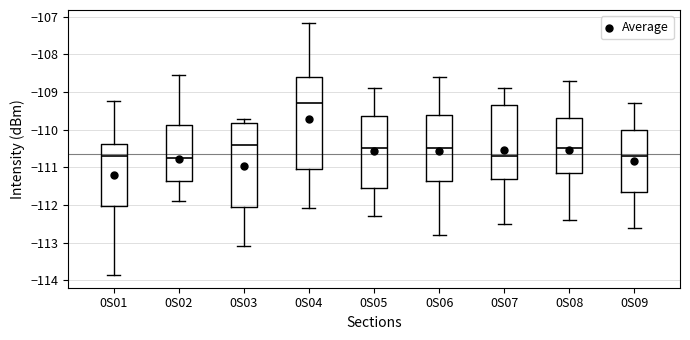

Which box has the highest median line?

0S04